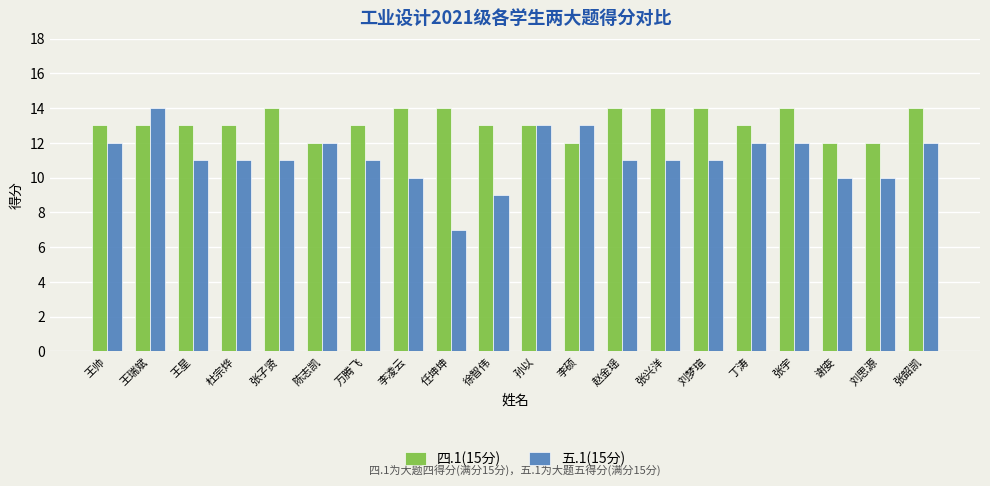

What is the maximum value shown in the chart?

14